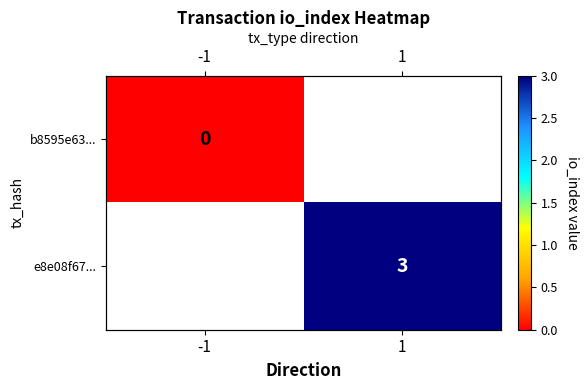

Which has a higher value, -1 or 1?

1